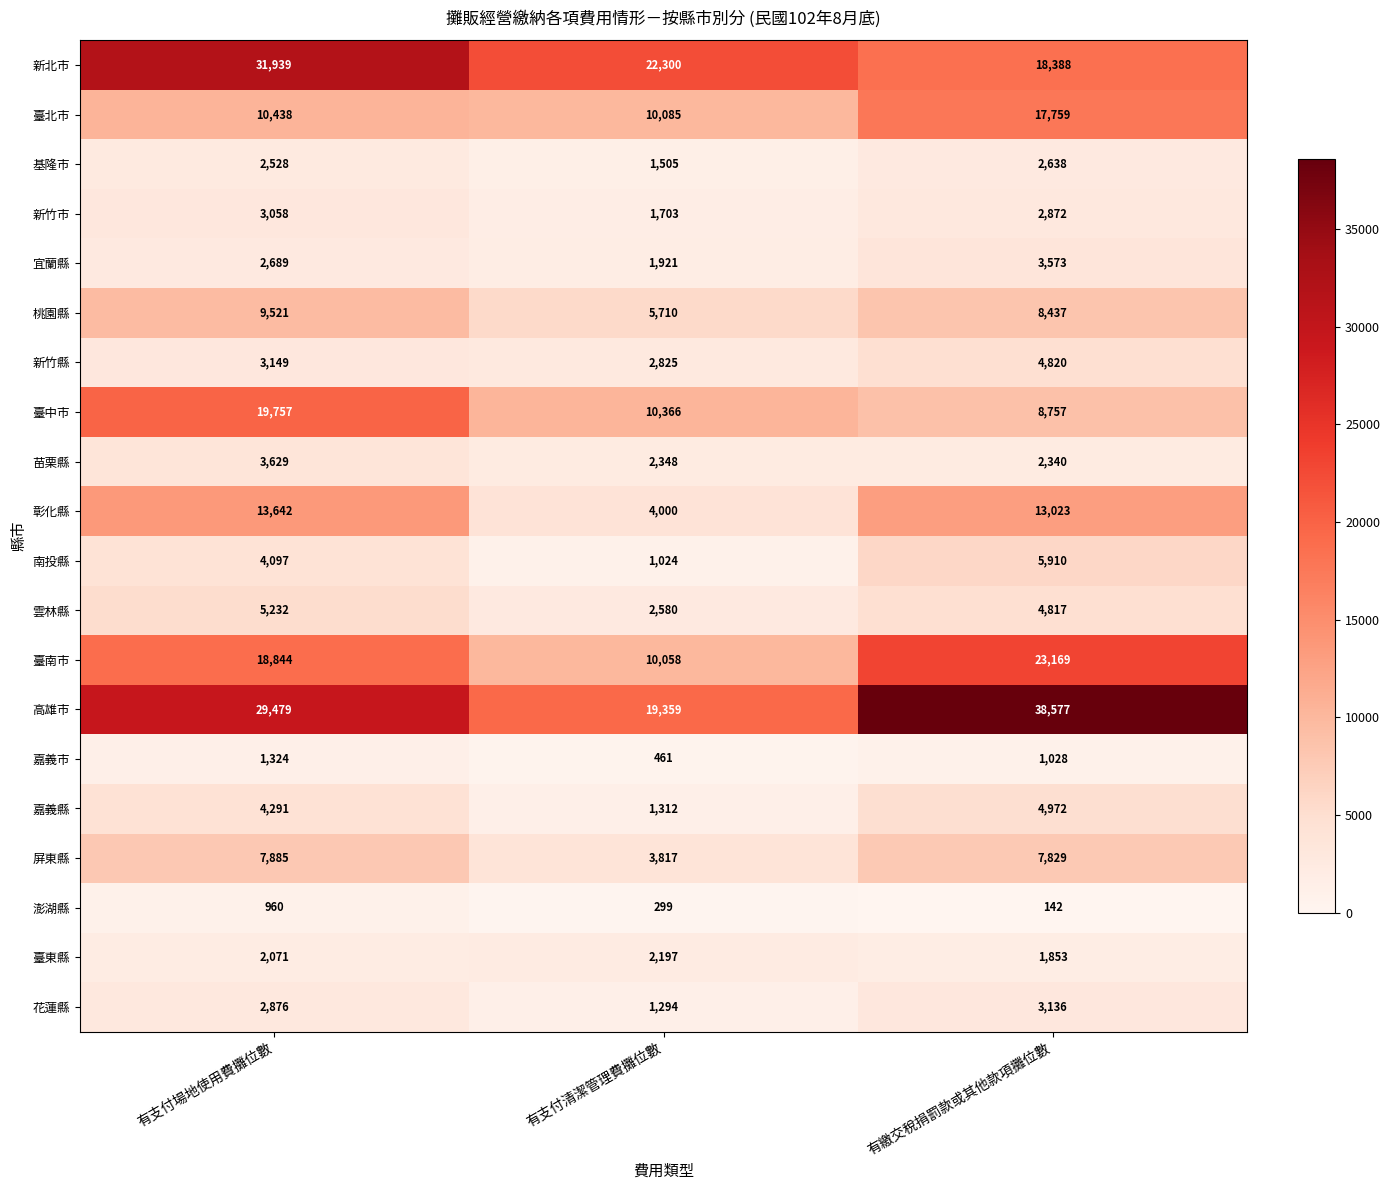

Between 有支付場地使用費攤位數 and 有繳交稅捐罰款或其他款項攤位數, which series saw the biggest shift?

新北市